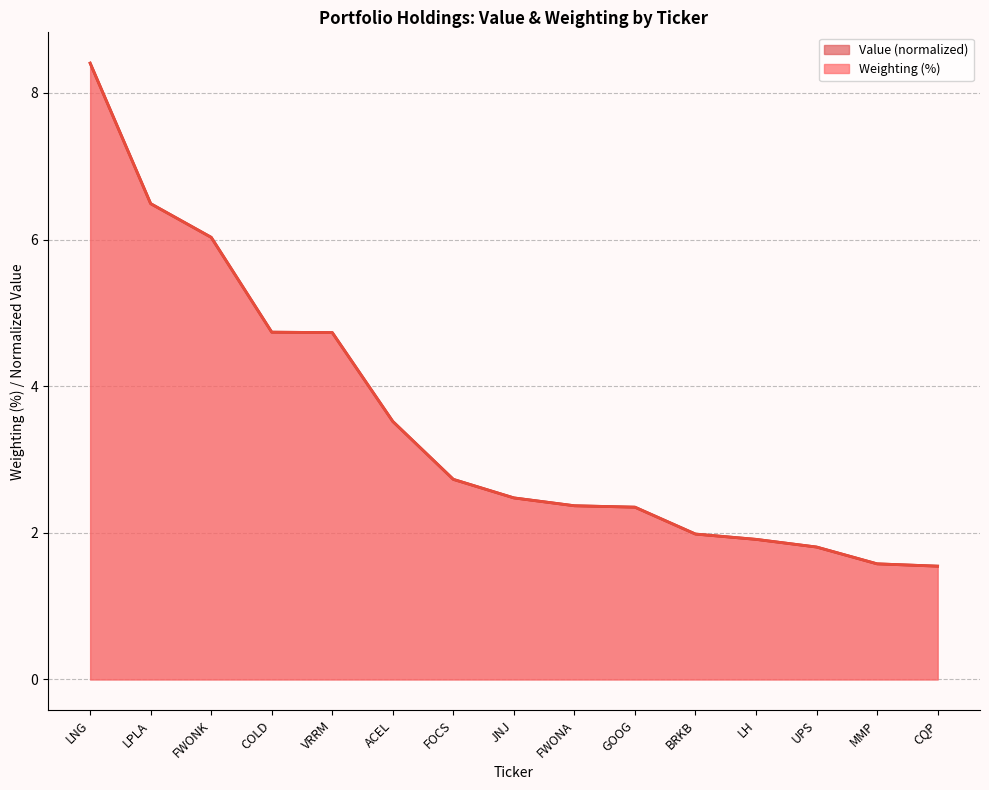

The Weighting series shows 2.8 at LNG. True or false?

False